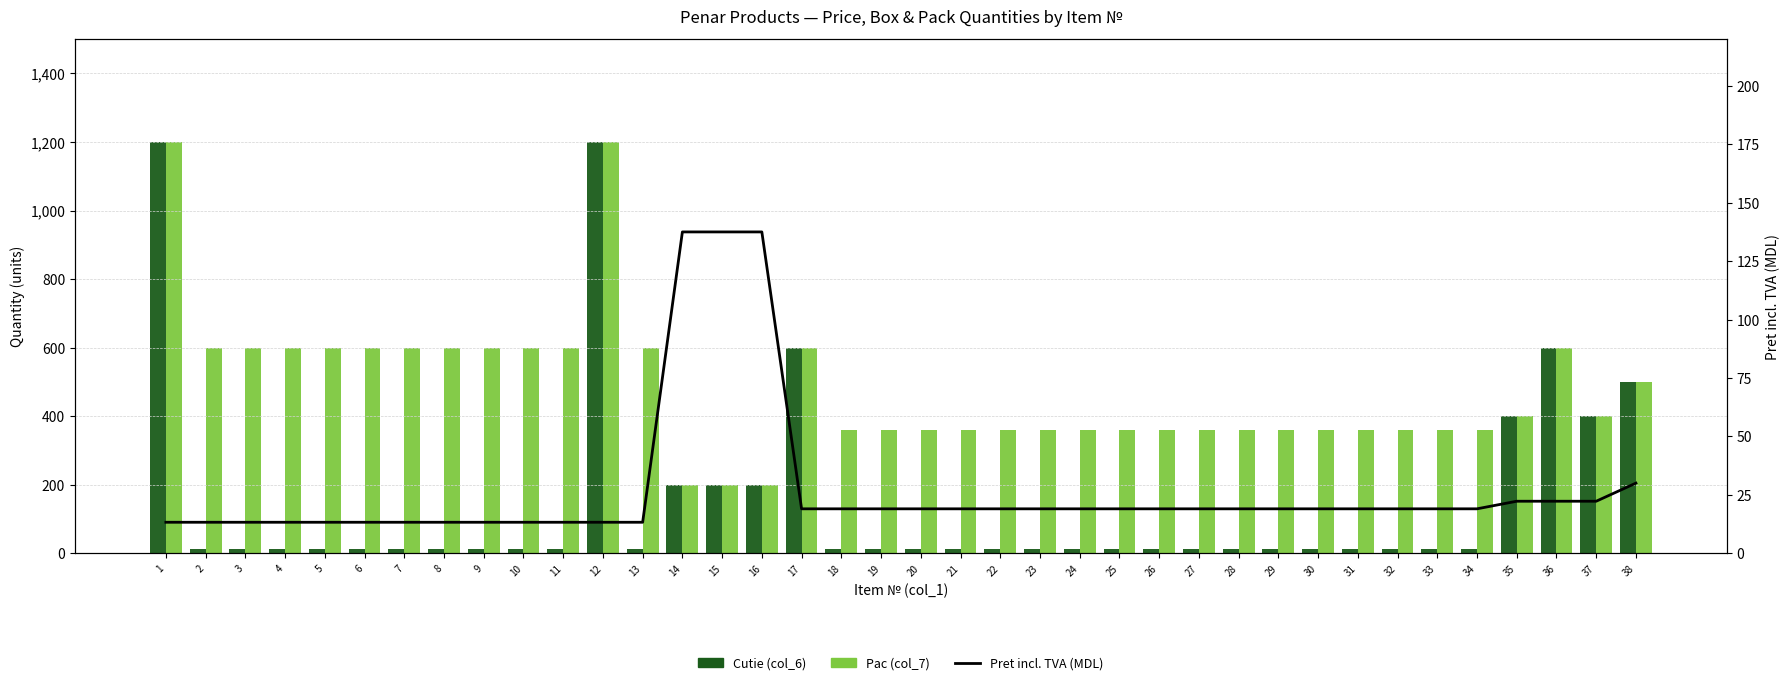

What is the value of the Cutie (col_6) bar at the 5th from the left?

12.0